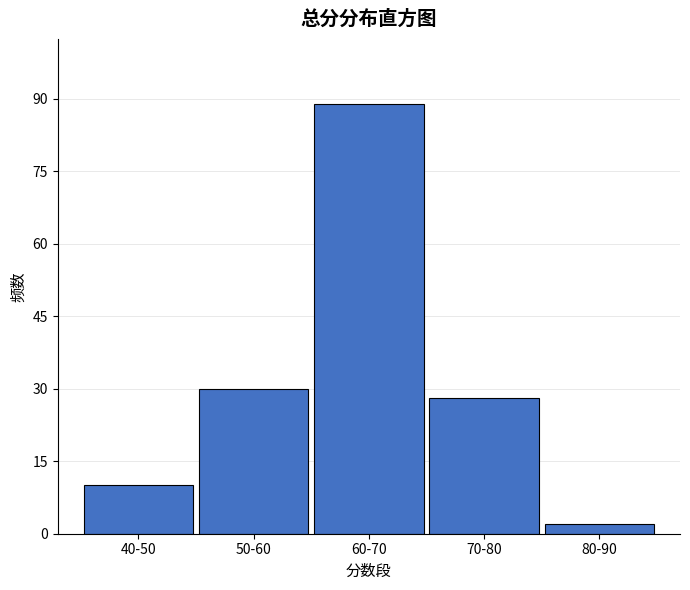

Reading left to right, what are all the values shown in this chart?

10	30	89	28	2